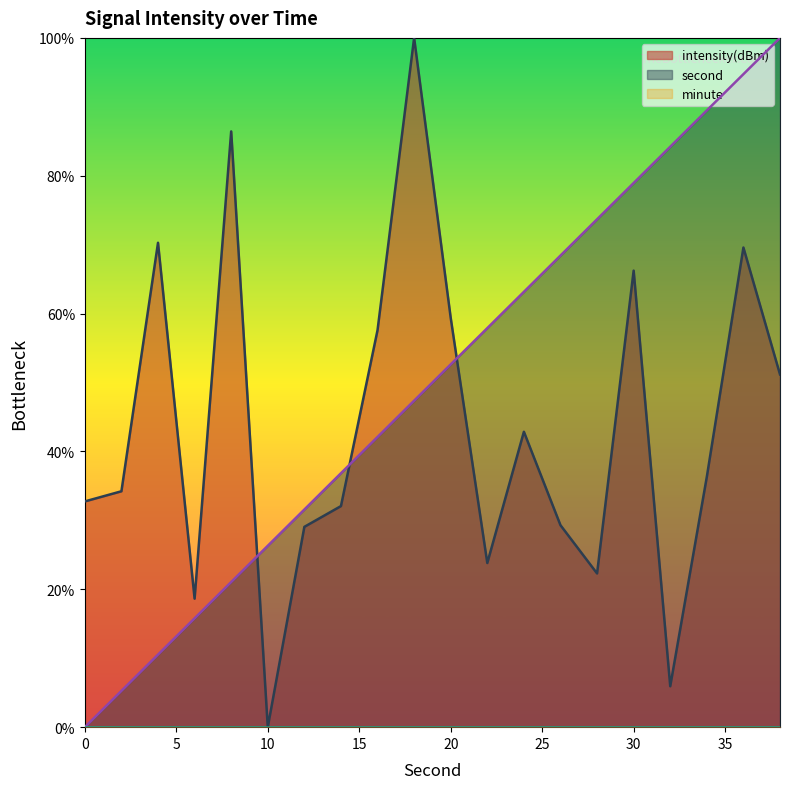

At which label does second first exceed 52?

20